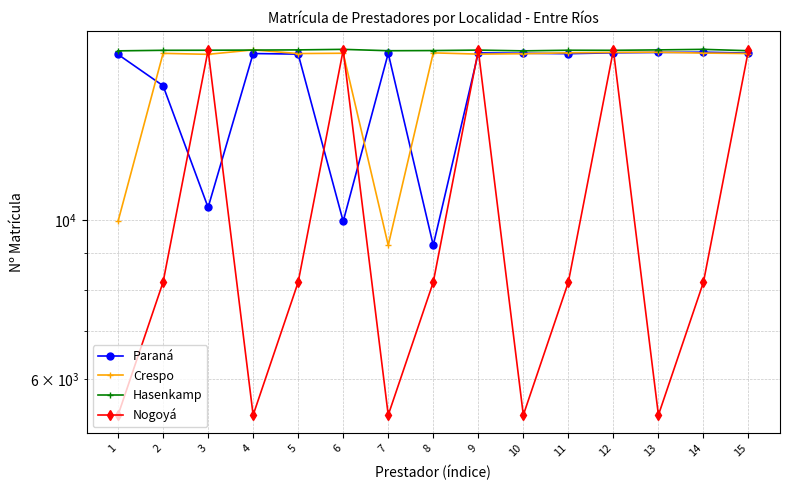

Reading right to left, list all the values displayed in this chart.

Paraná: 15=17092	14=17141	13=17128	12=17107	11=17059	10=17083	9=17104	8=9224	7=17078	6=9961	5=17036	4=17067	3=10415	2=15391	1=17018
Crespo: 15=17068	14=17092	13=17141	12=17128	11=17107	10=17059	9=17036	8=17104	7=9224	6=17083	5=17067	4=17268	3=17024	2=17078	1=9961
Hasenkamp: 15=17222	14=17298	13=17268	12=17245	11=17249	10=17215	9=17257	8=17231	7=17222	6=17298	5=17268	4=17258	3=17249	2=17245	1=17215
Nogoyá: 15=17257	14=8194	13=5349	12=17257	11=8194	10=5349	9=17257	8=8194	7=5349	6=17257	5=8194	4=5349	3=17257	2=8194	1=5349